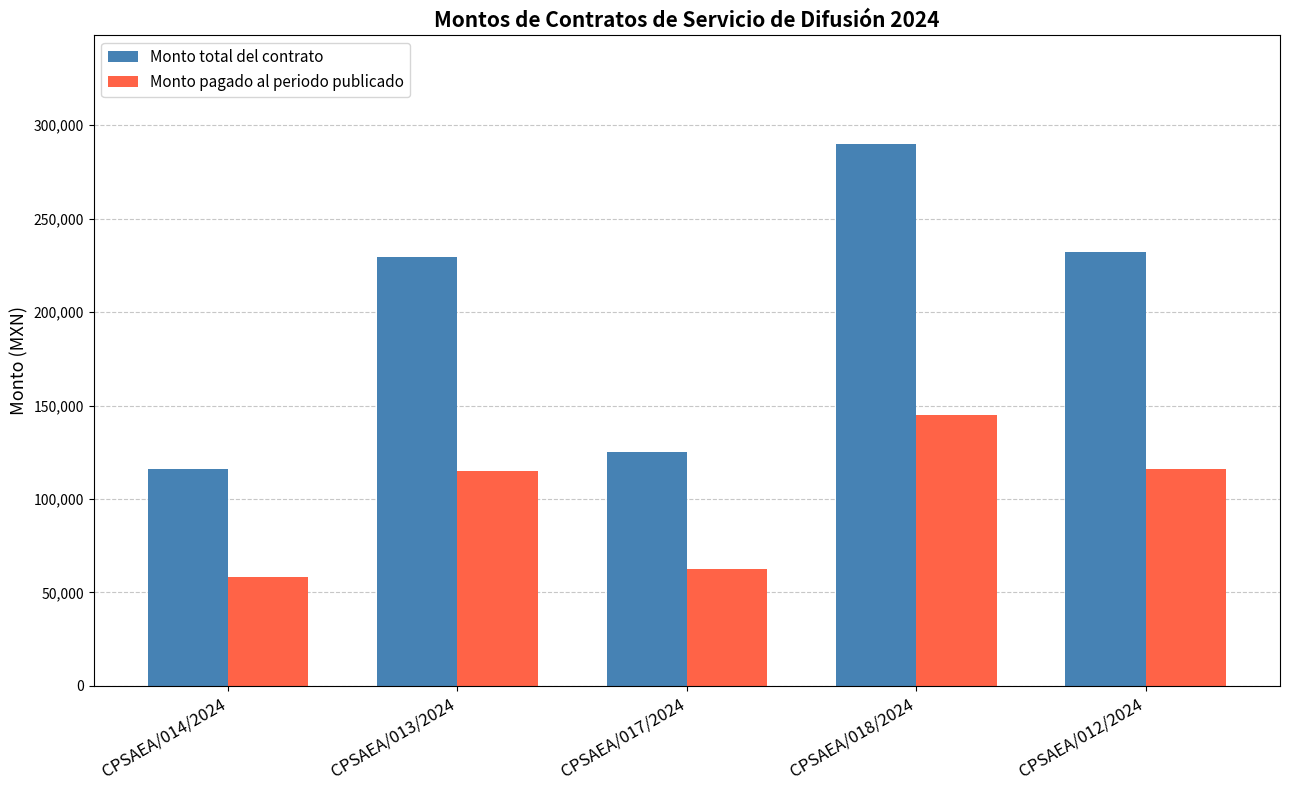

How many series are shown in this chart?

2